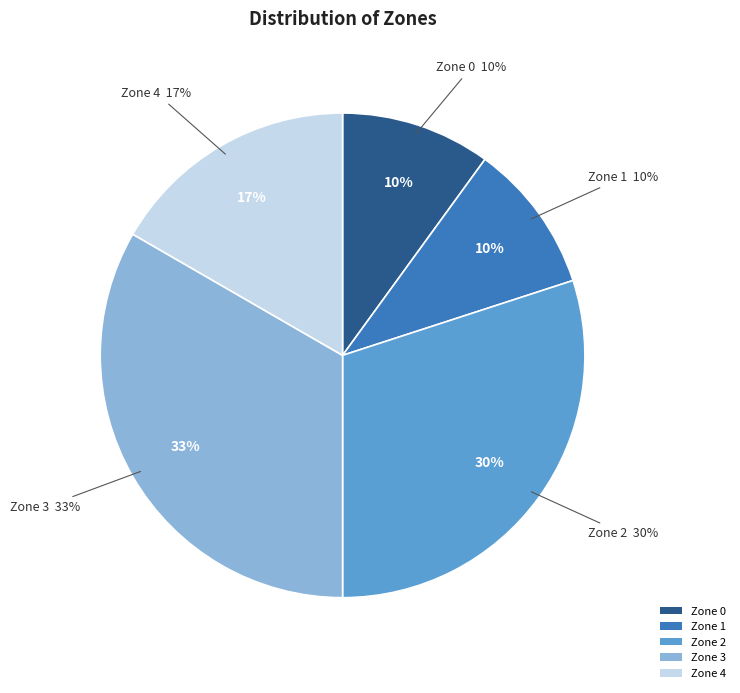

How many slices are in this pie chart?

5